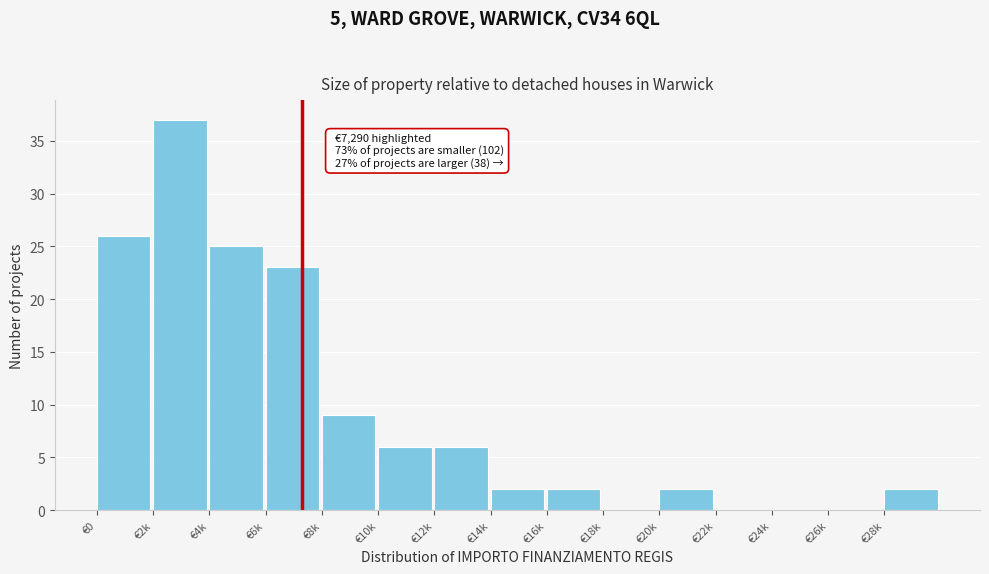

Reading right to left, transcribe all the data shown in this chart.

€28k=2	€26k=0	€24k=0	€22k=0	€20k=2	€18k=0	€16k=2	€14k=2	€12k=6	€10k=6	€8k=9	€6k=23	€4k=25	€2k=37	€0=26